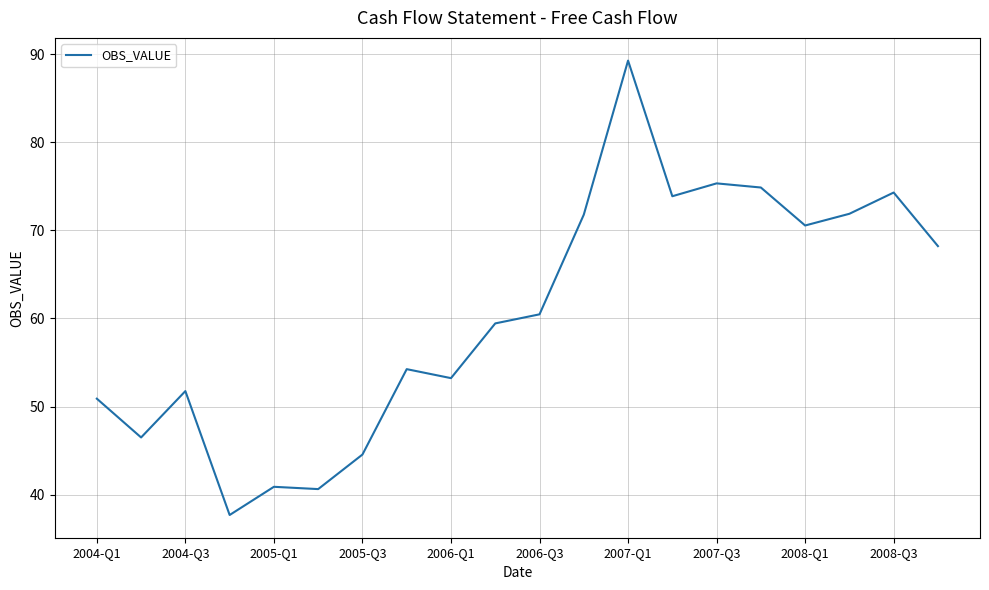

Does the chart have visible grid lines?

Yes